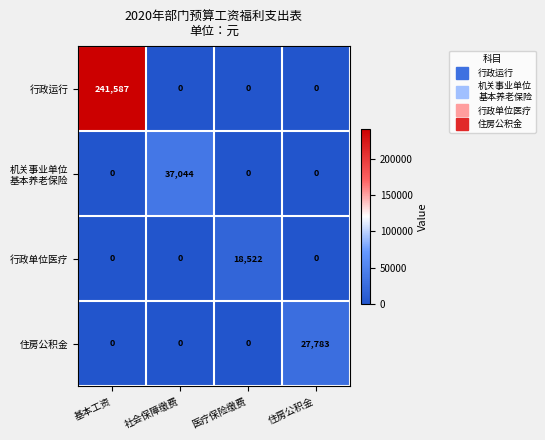

Which category has the highest value across all series?

基本工资